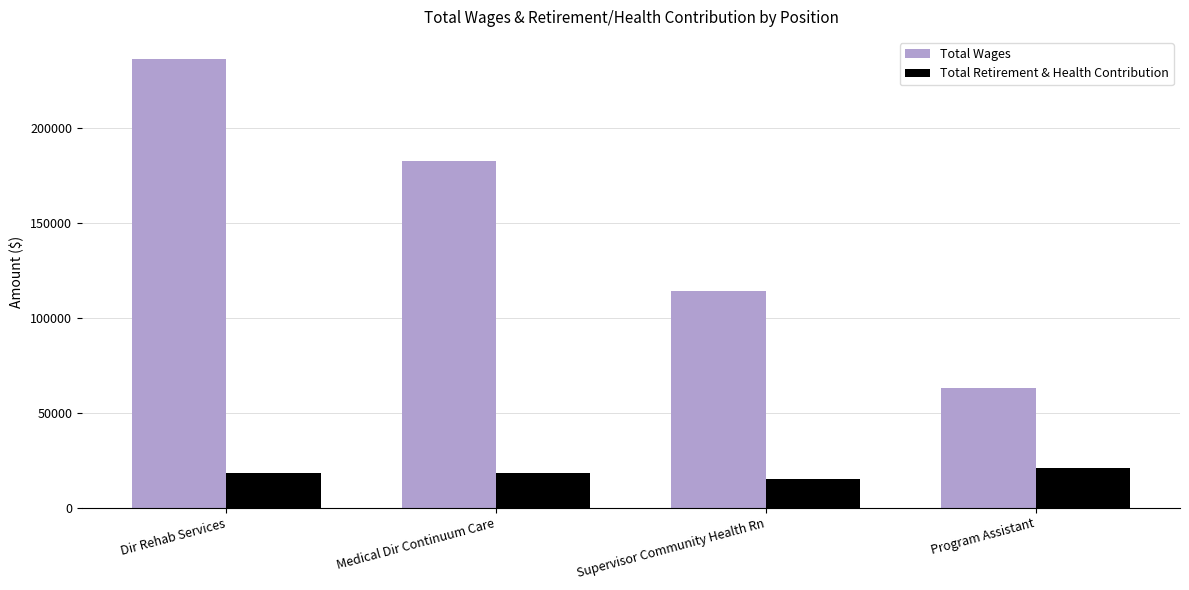

Which series changed the most between Dir Rehab Services and Supervisor Community Health Rn?

Total Wages